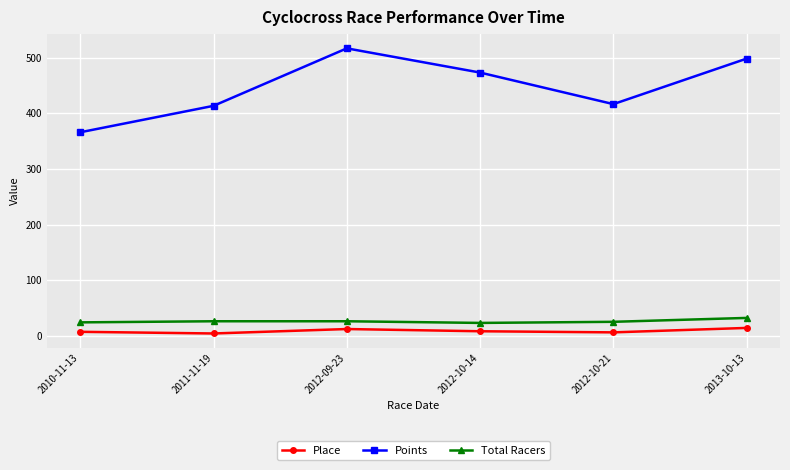

Rank the series by their maximum value, from highest to lowest.

Points, Total Racers, Place